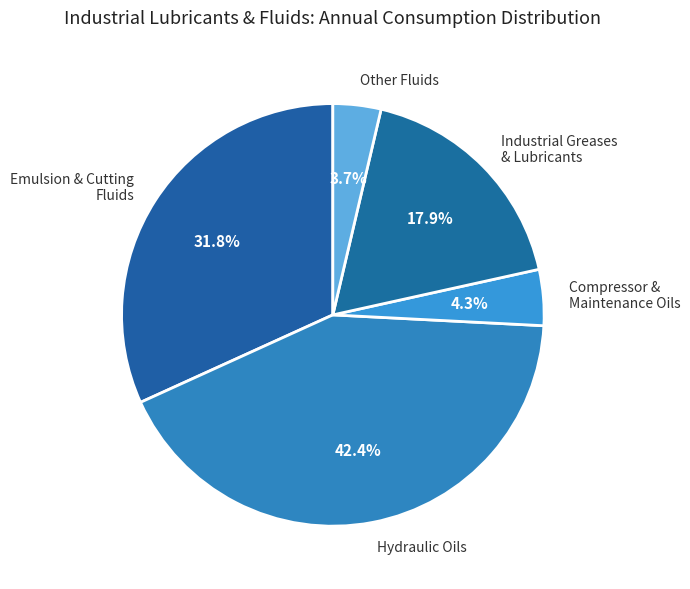

Is there a majority slice in this chart?

No